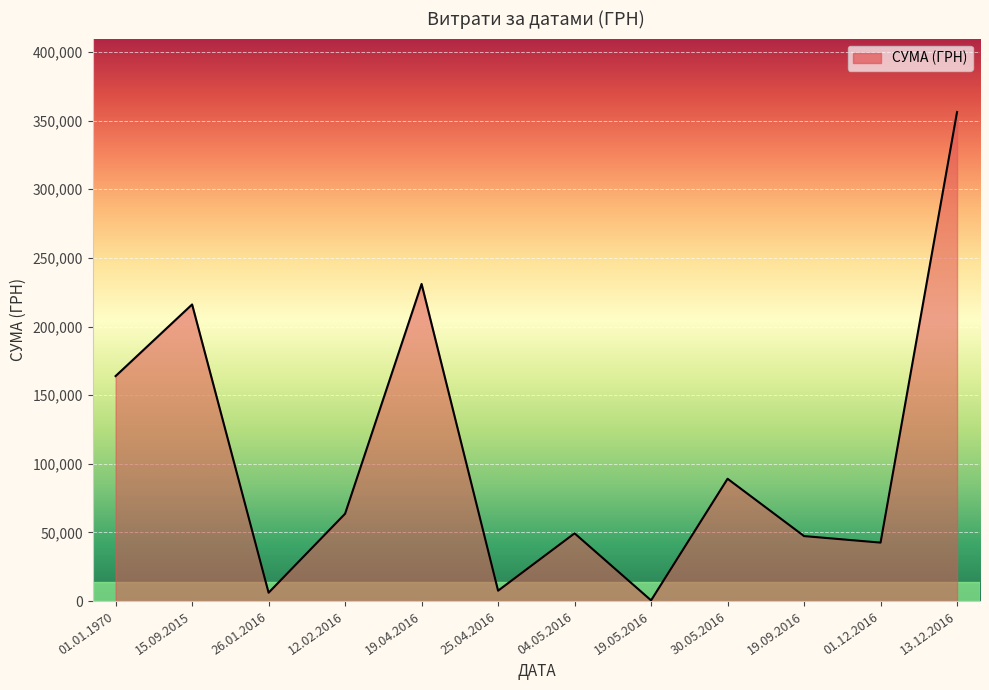

True or false: the data shows 528.0 at 19.05.2016.

True